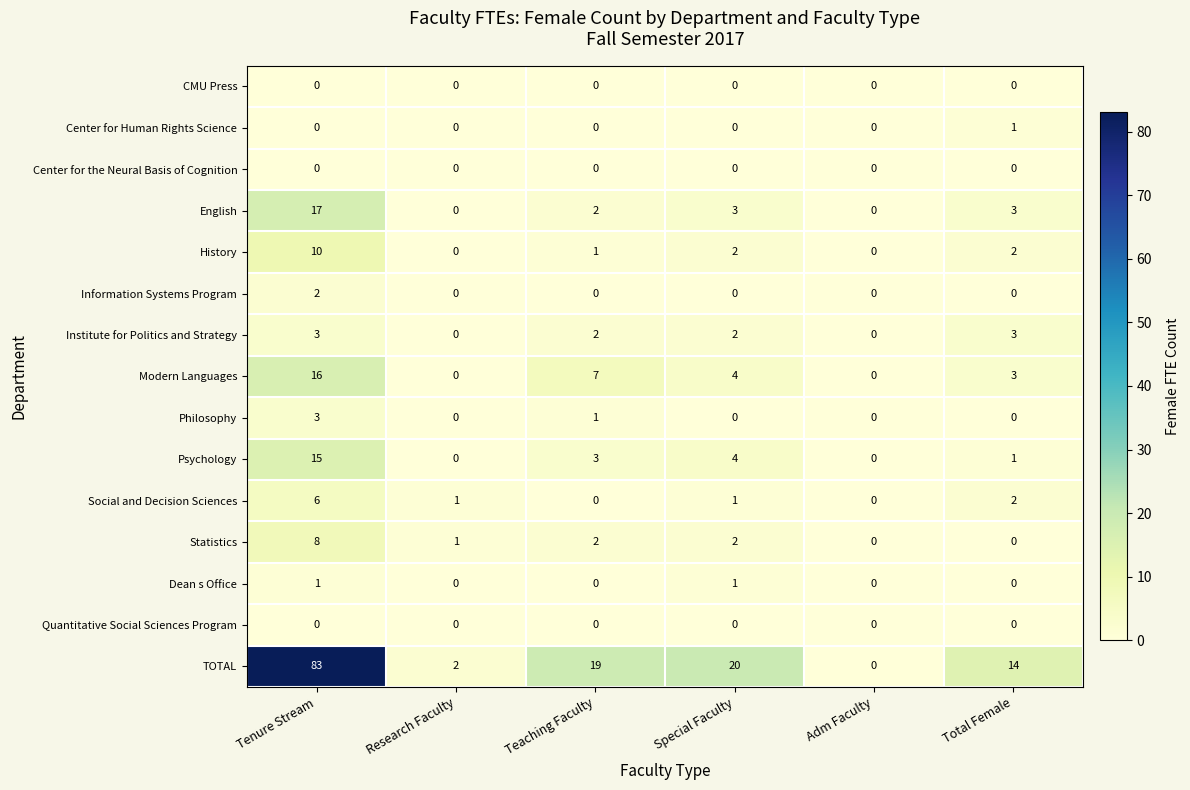

Which series has the largest total across all categories?

TOTAL